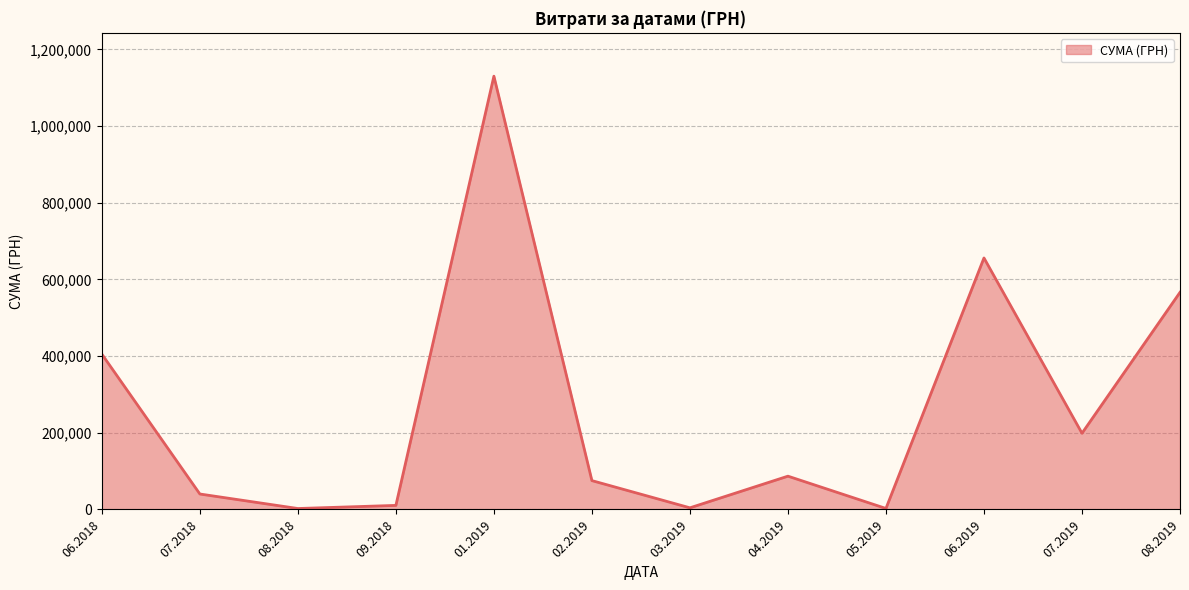

The value at 08.2019 is 322919.6. True or false?

False